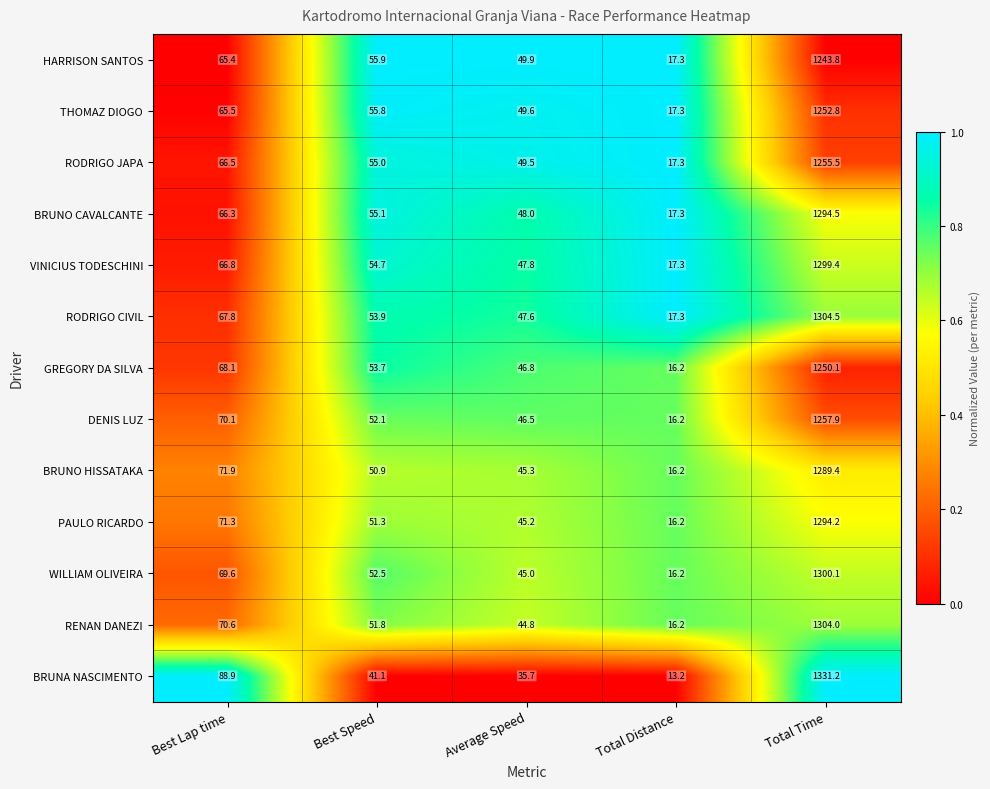

What is the average value of the RODRIGO JAPA series?

288.8